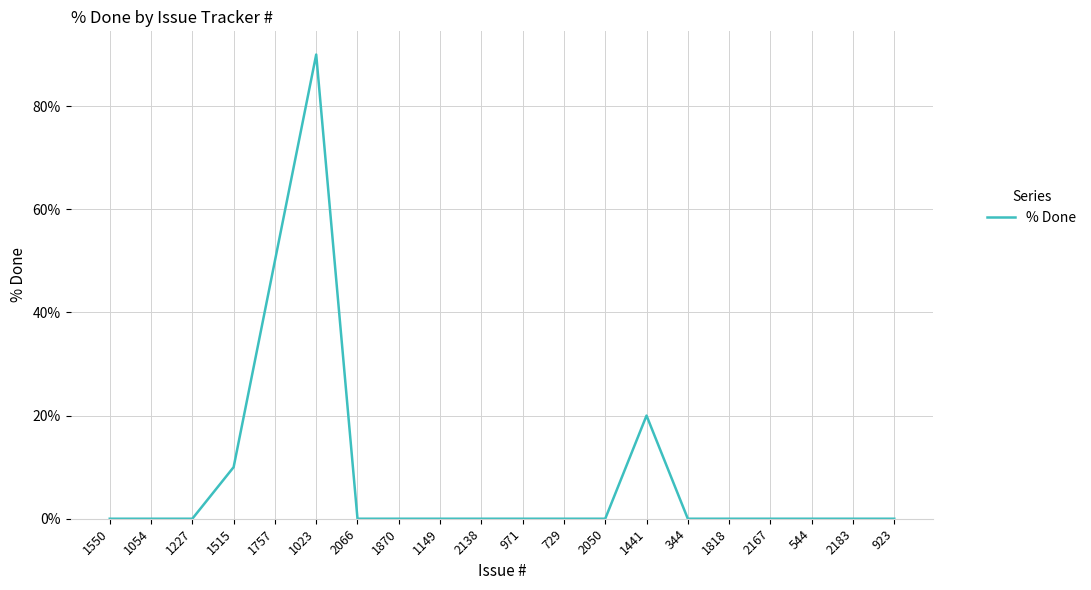

Reading right to left, extract all data points from this chart.

923=0	2183=0	544=0	2167=0	1818=0	344=0	1441=20	2050=0	729=0	971=0	2138=0	1149=0	1870=0	2066=0	1023=90	1757=50	1515=10	1227=0	1054=0	1550=0